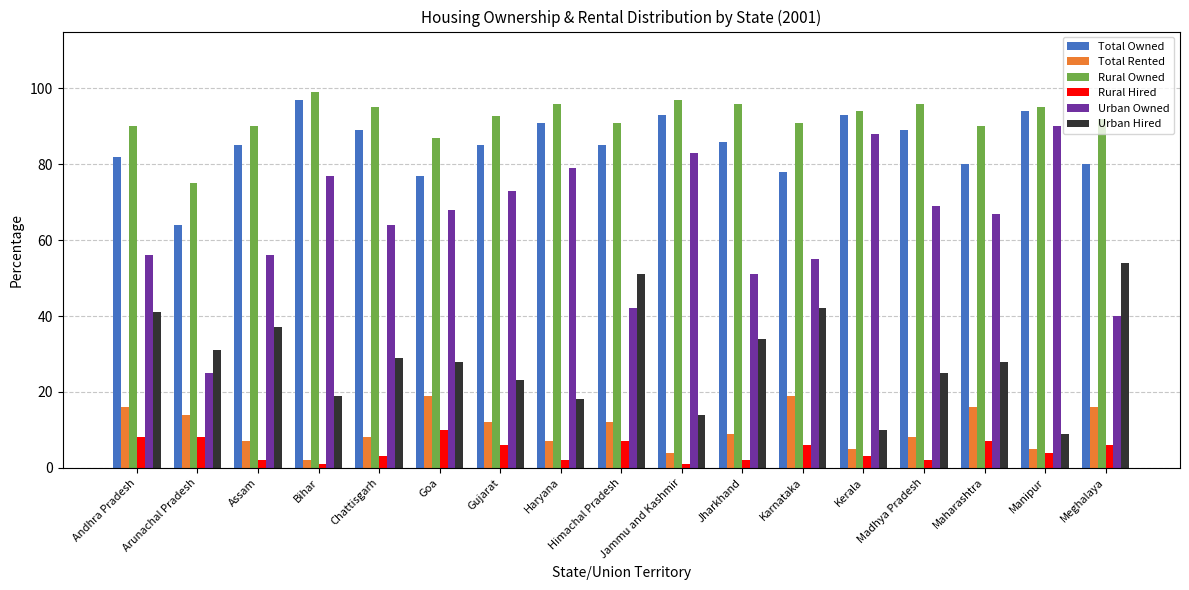

Is it true that Rural Owned equals 96.0 at Jharkhand?

True